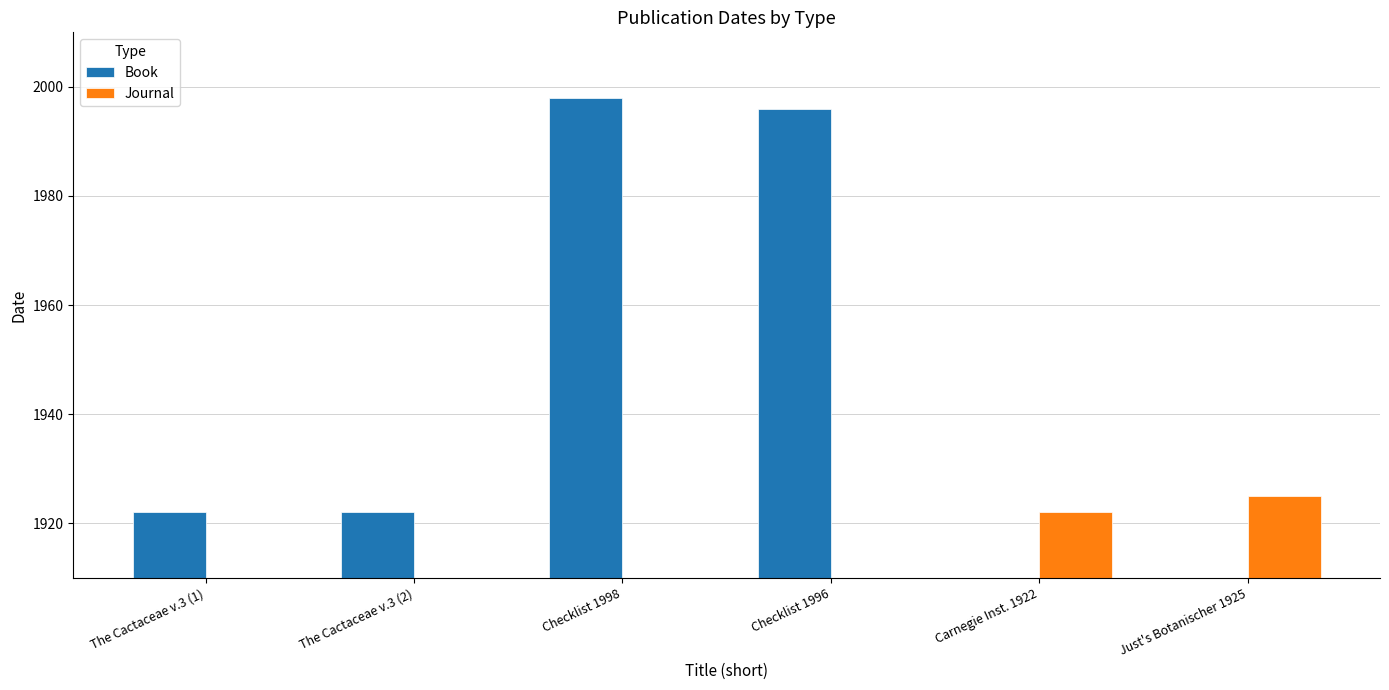

Between The Cactaceae v.3 (2) and Carnegie Inst. 1922, which is larger?

The Cactaceae v.3 (2)